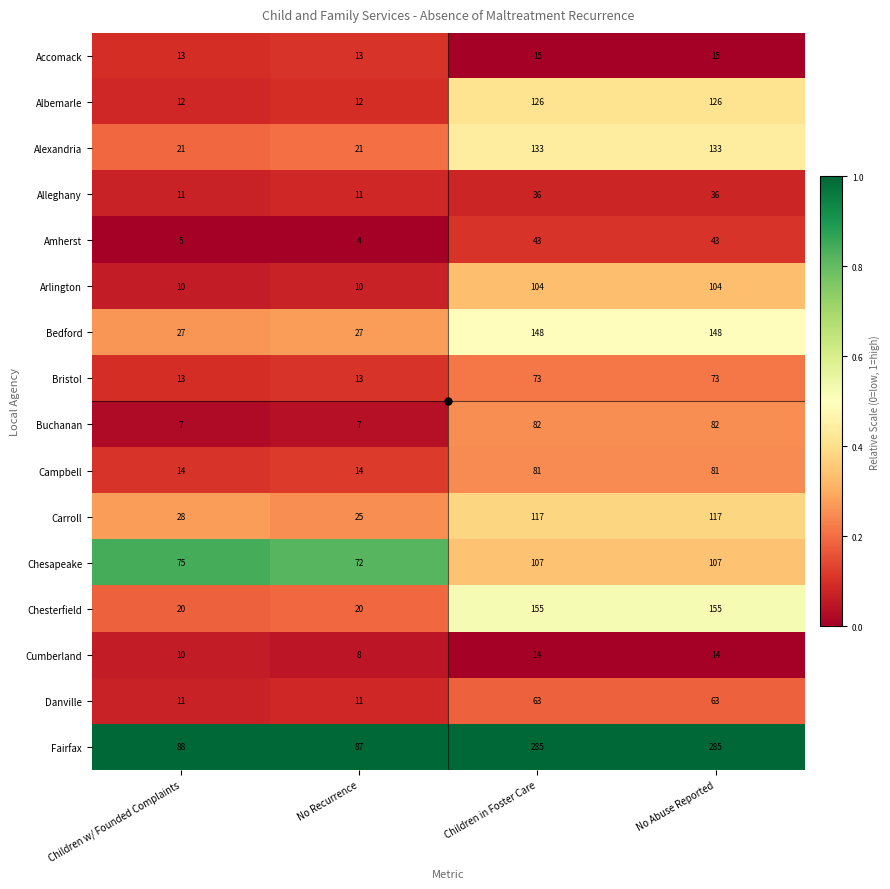

What is the lowest value of the Buchanan series?

7